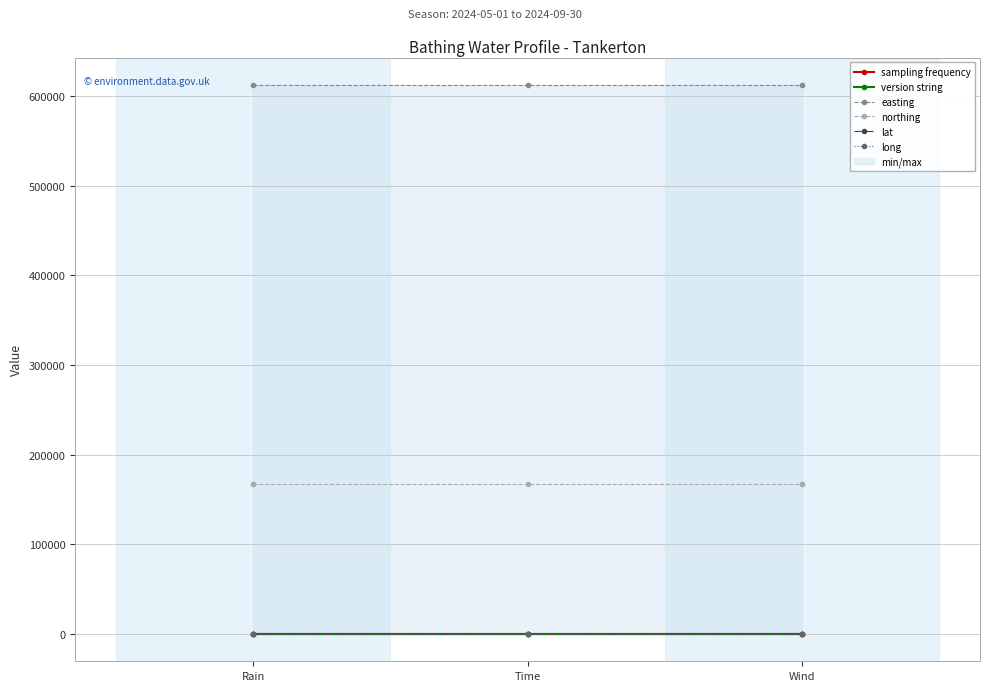

The value of northing at Rain is 291812.3. True or false?

False